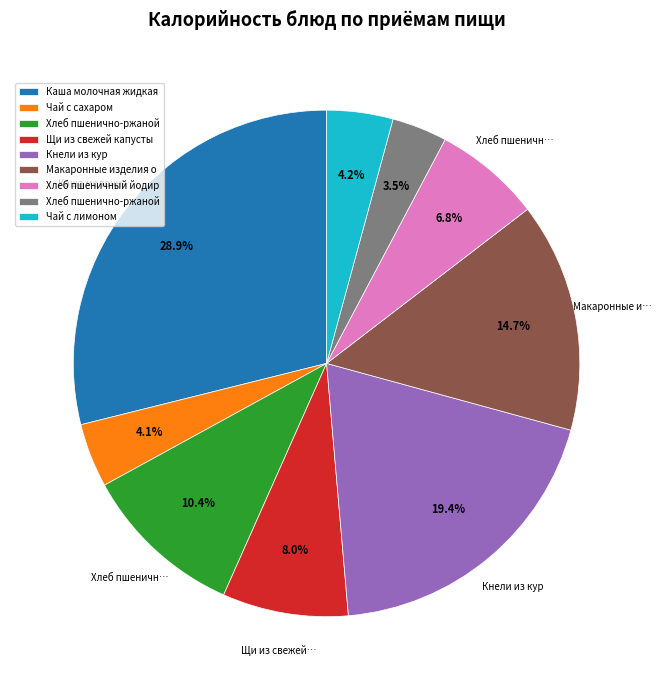

Does any single category account for the majority?

No